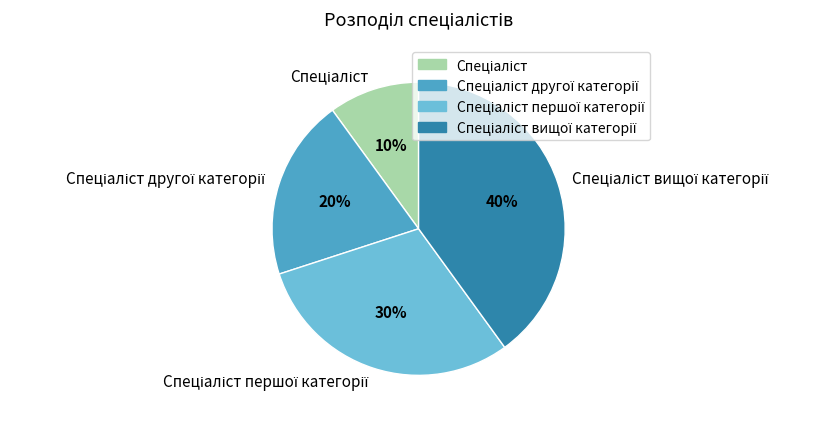

Is there a majority slice in this chart?

No